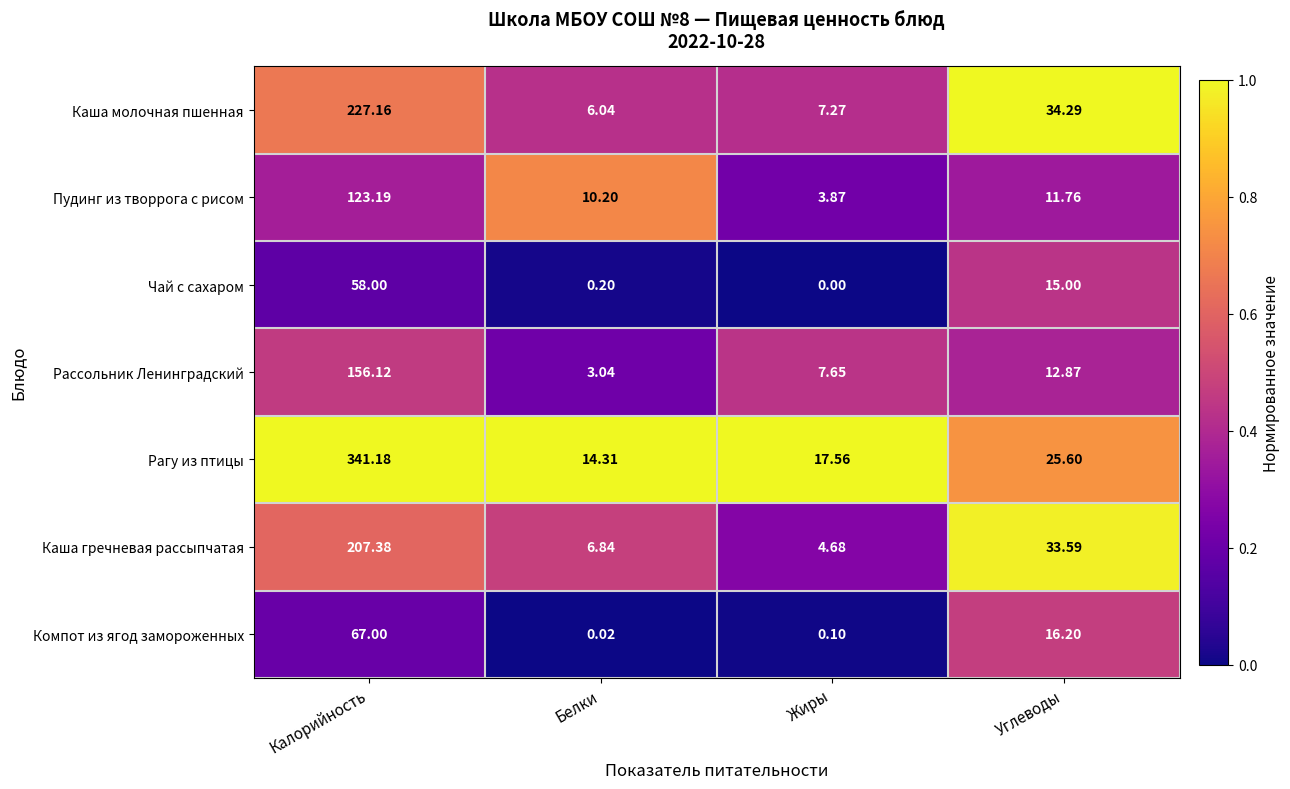

At Калорийность, list the series in order from largest to smallest.

Рагу из птицы, Каша молочная пшенная, Каша гречневая рассыпчатая, Рассольник Ленинградский, Пудинг из творрога с рисом, Компот из ягод замороженных, Чай с сахаром